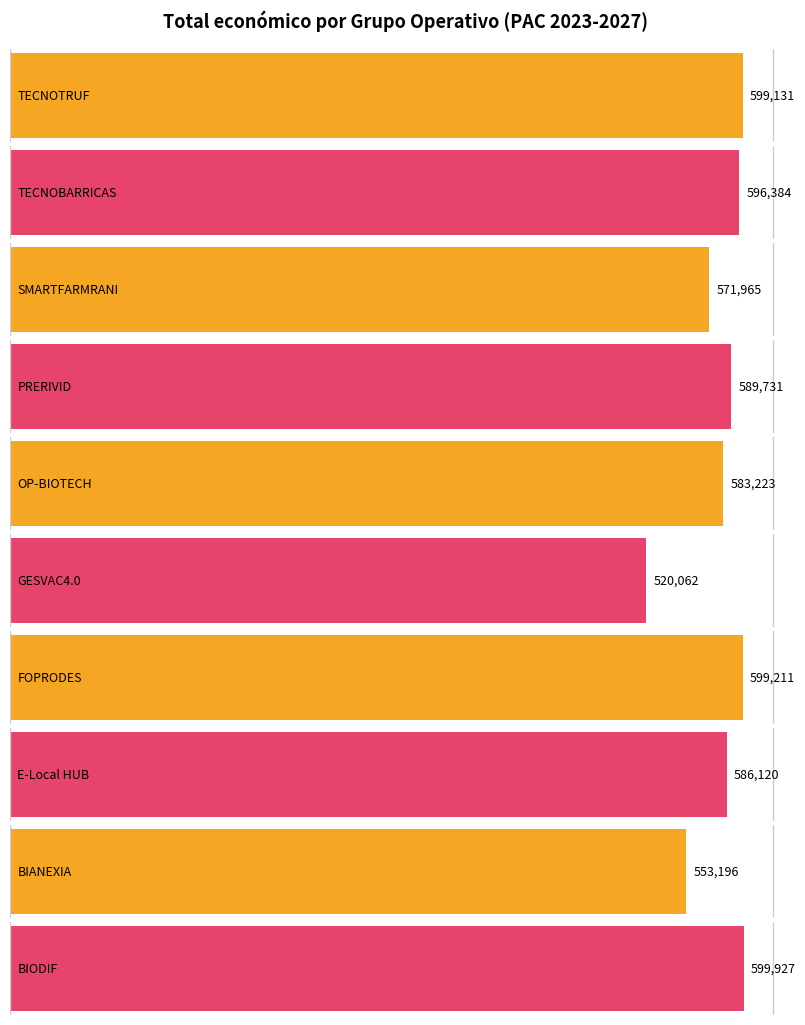

The value at E-Local HUB is 586120. True or false?

True